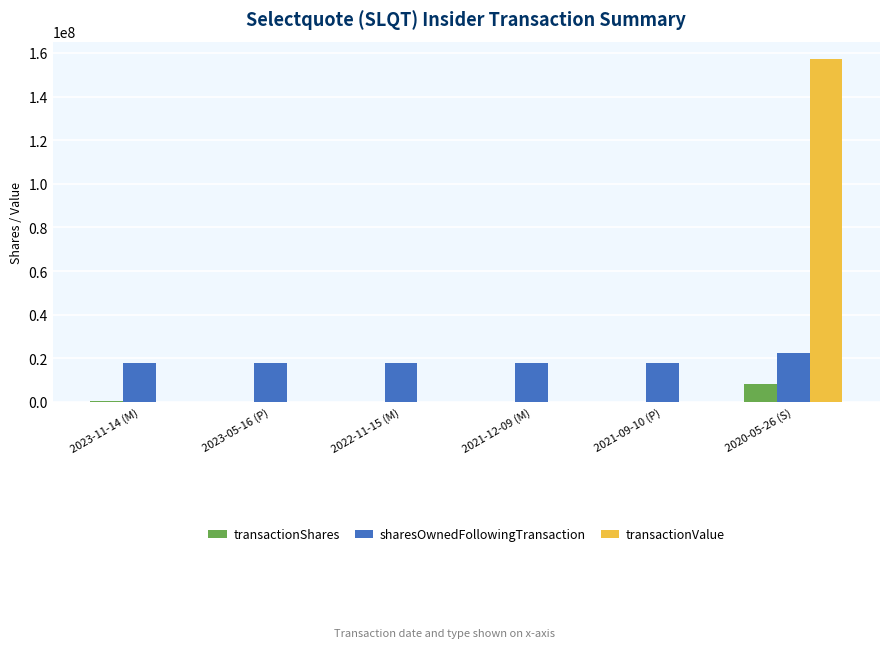

What is the maximum value for transactionShares?

8323433